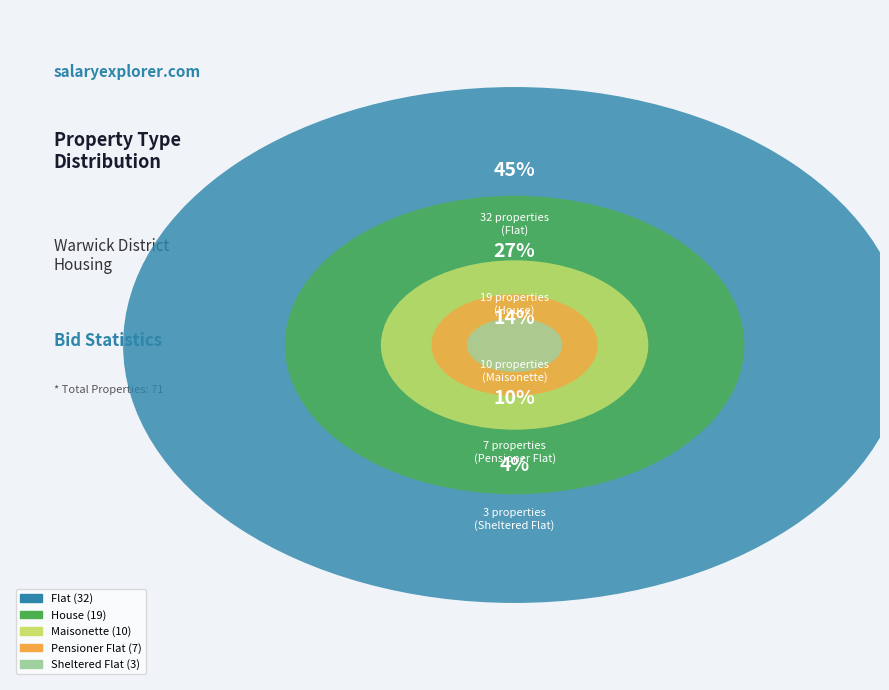

What is the largest slice in the pie chart?

Flat